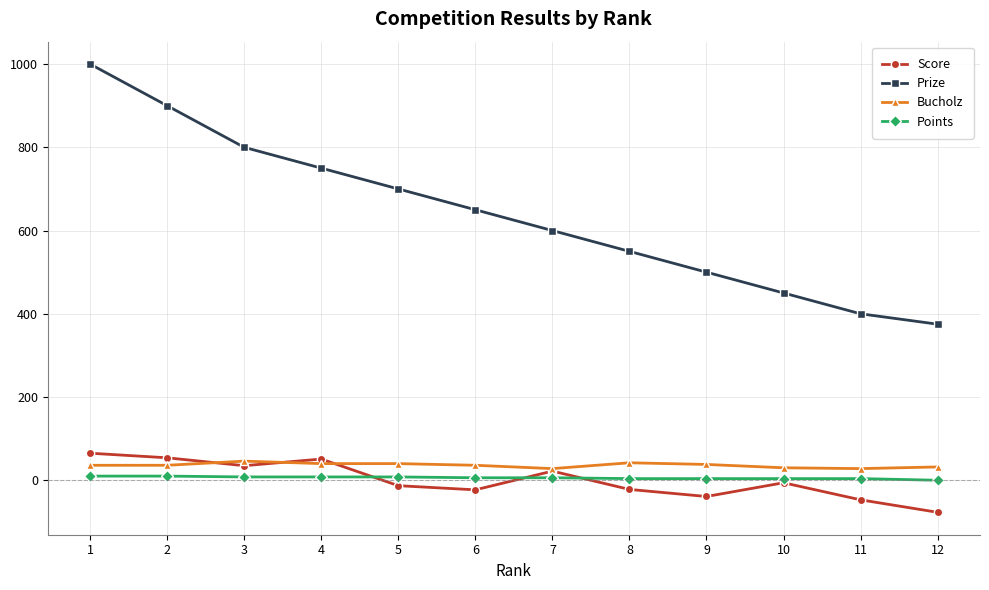

What is the minimum value for Score?

-77